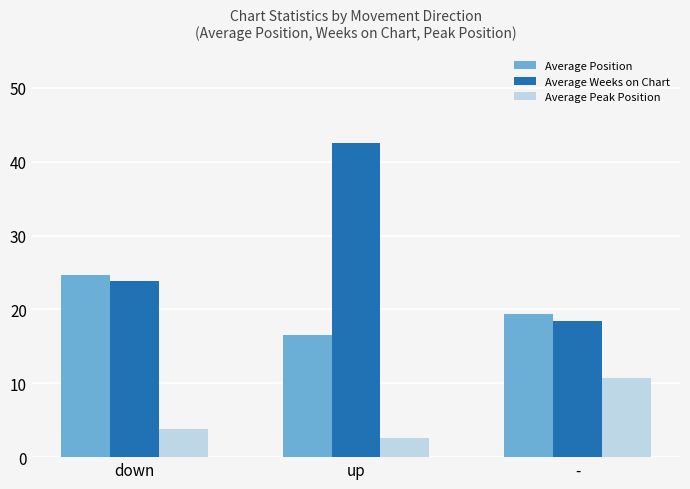

What is the value of the Average Position bar at the 3rd from the left?

19.4